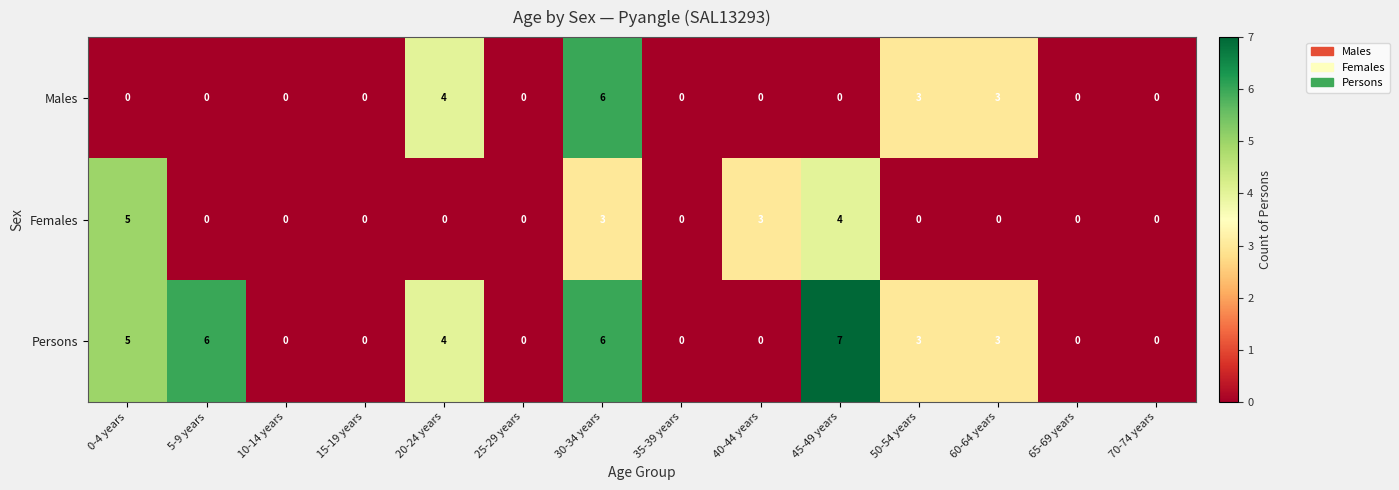

Which series has the largest range (max minus min)?

Persons